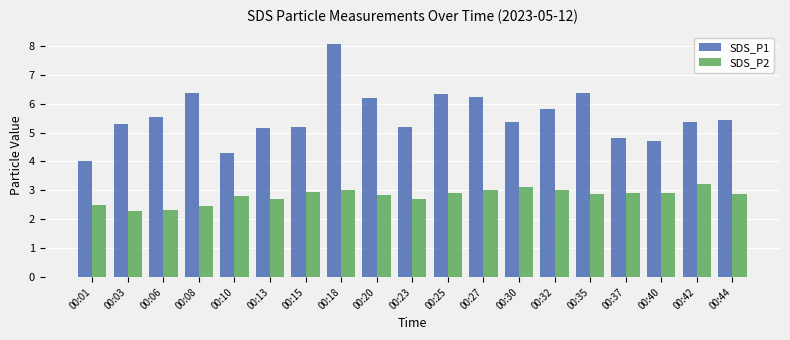

What is the spread (max minus min) of values at 00:37?

1.9